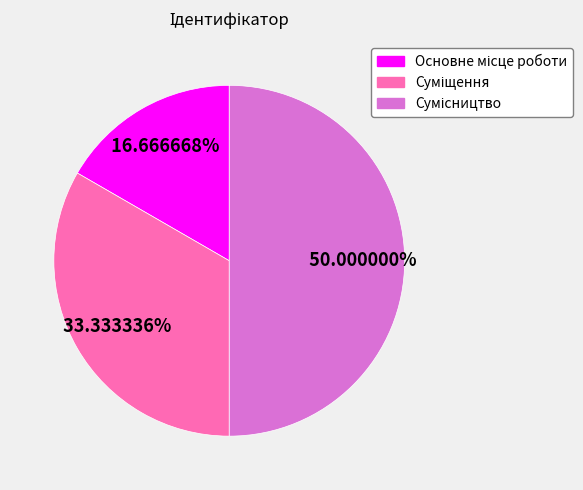

To the nearest percent, what portion does Суміщення represent?

33%